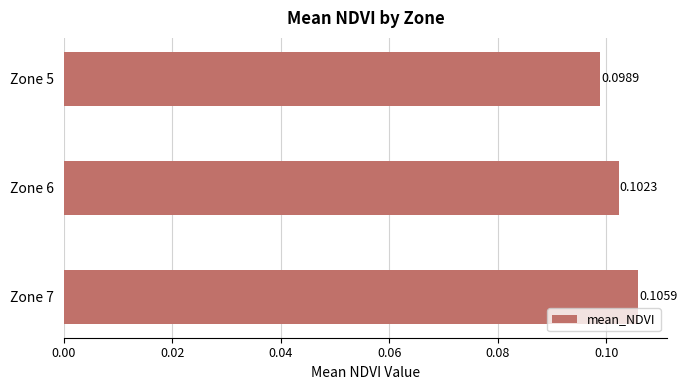

Between Zone 5 and Zone 7, which is larger?

Zone 7